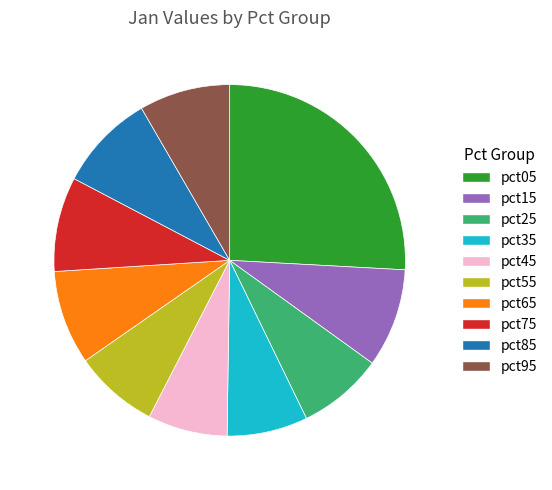

Is pct75 the majority of the pie?

No